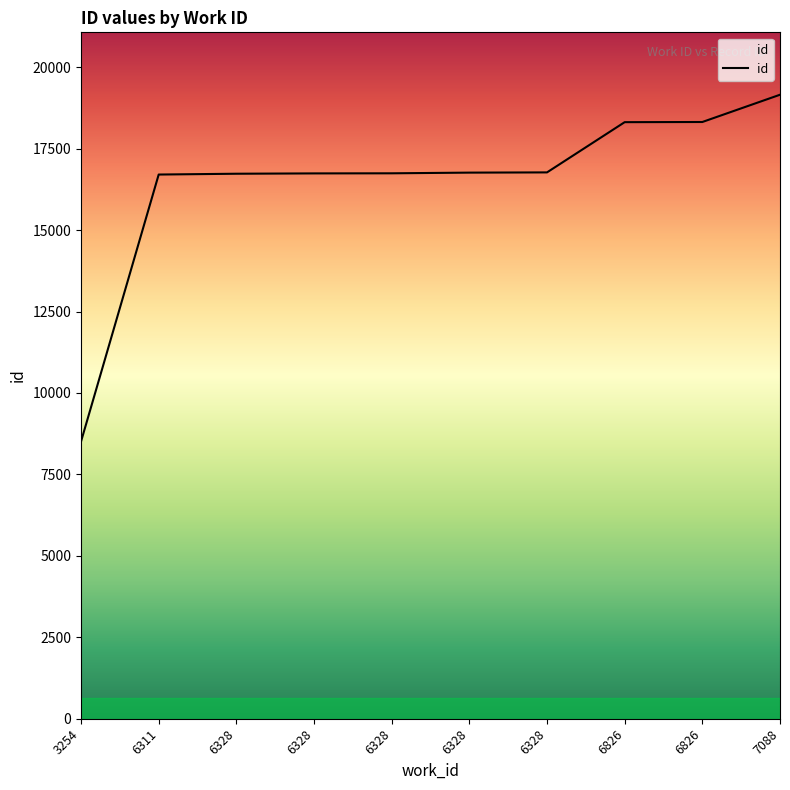

Rank the categories by value from lowest to highest.

3254, 6311, 6328, 6328, 6328, 6328, 6328, 6826, 6826, 7088